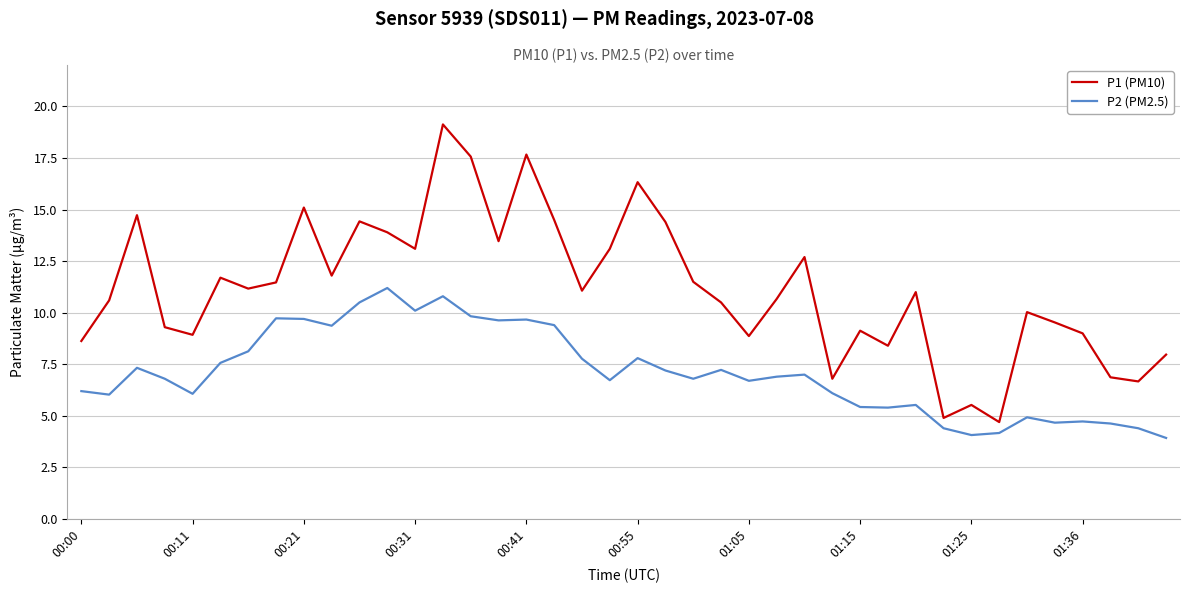

What is the greatest value displayed?

19.1